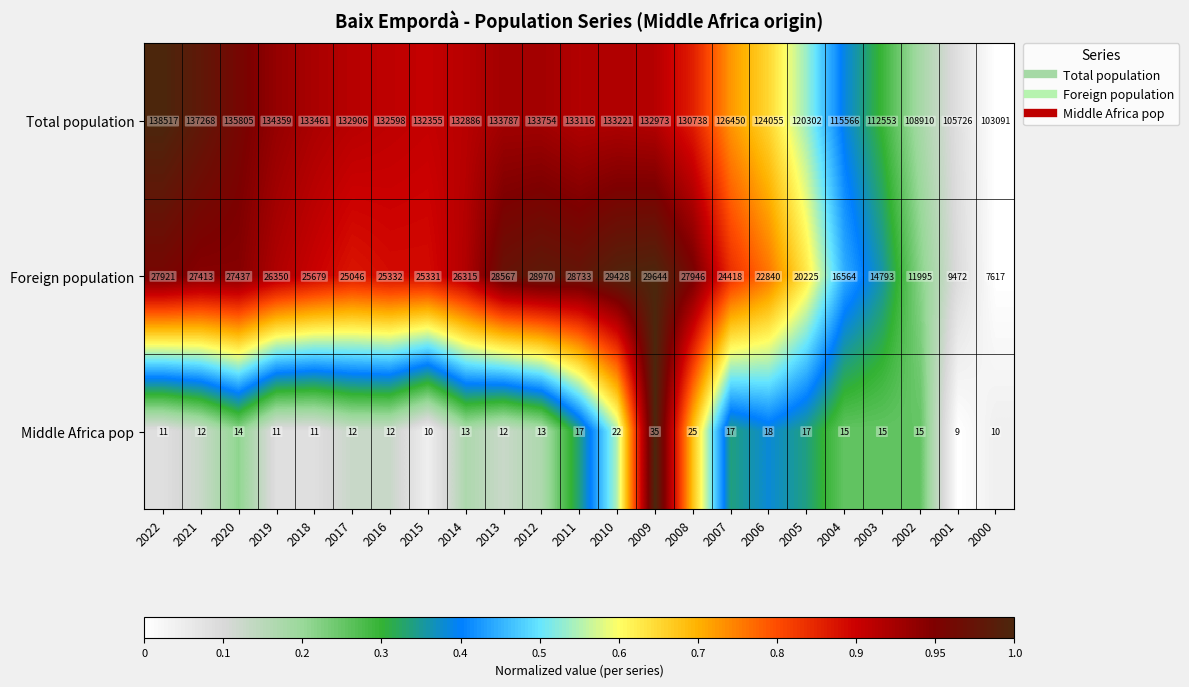

At how many categories does at least one series exceed 131426?

14